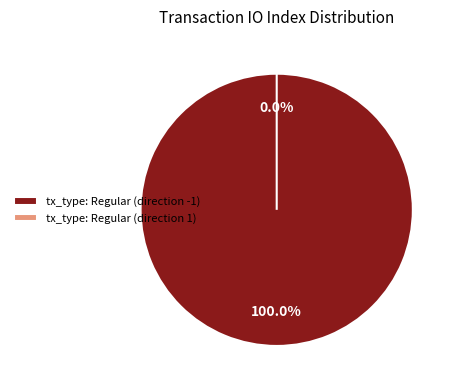

What percentage do tx_type: Regular (direction 1) and tx_type: Regular (direction -1) together represent?

100.0%